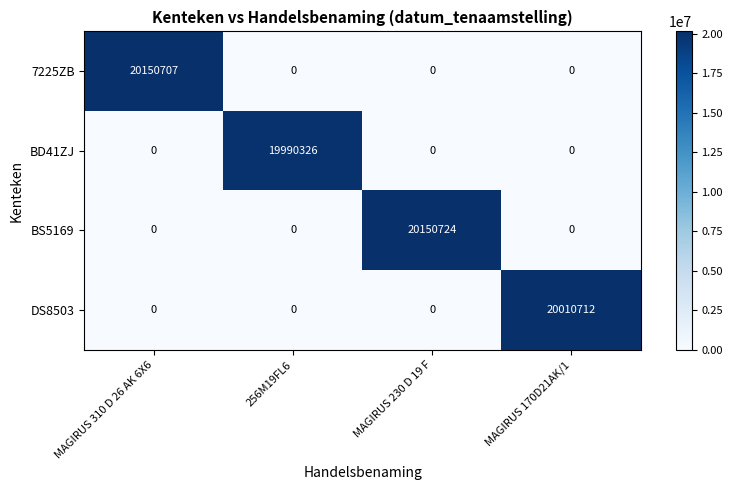

Rank the series by their maximum value, from highest to lowest.

BS5169, 7225ZB, DS8503, BD41ZJ